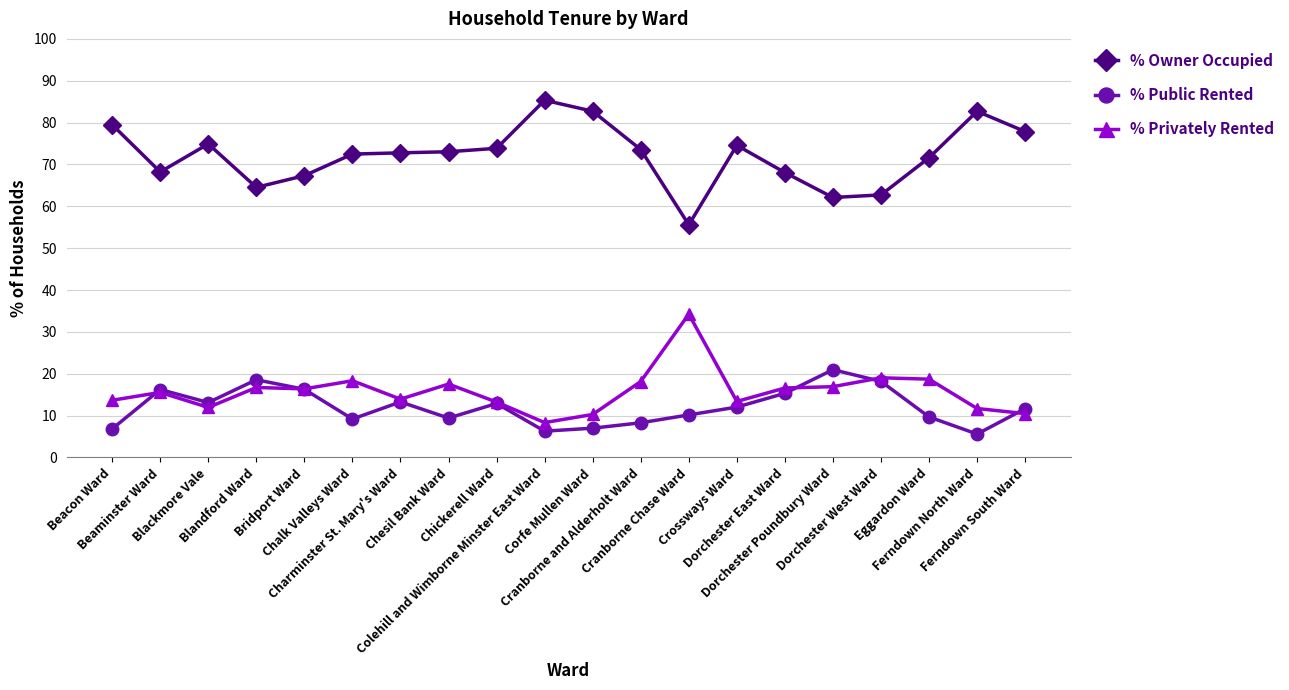

What is the sum of the % Privately Rented values at Charminster St. Mary's Ward and Chickerell Ward?

27.2